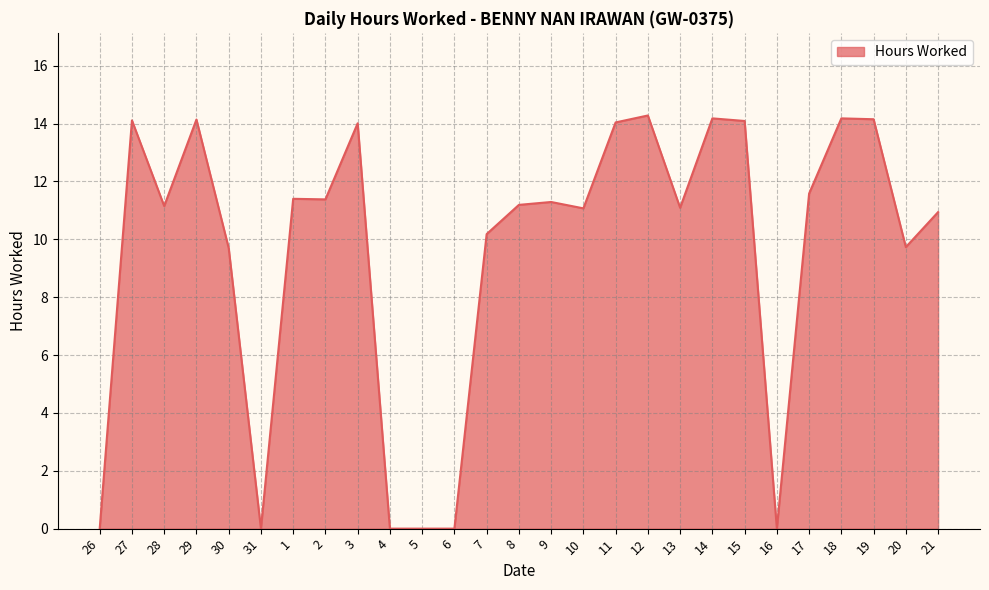

What is the maximum value shown in the chart?

14.3